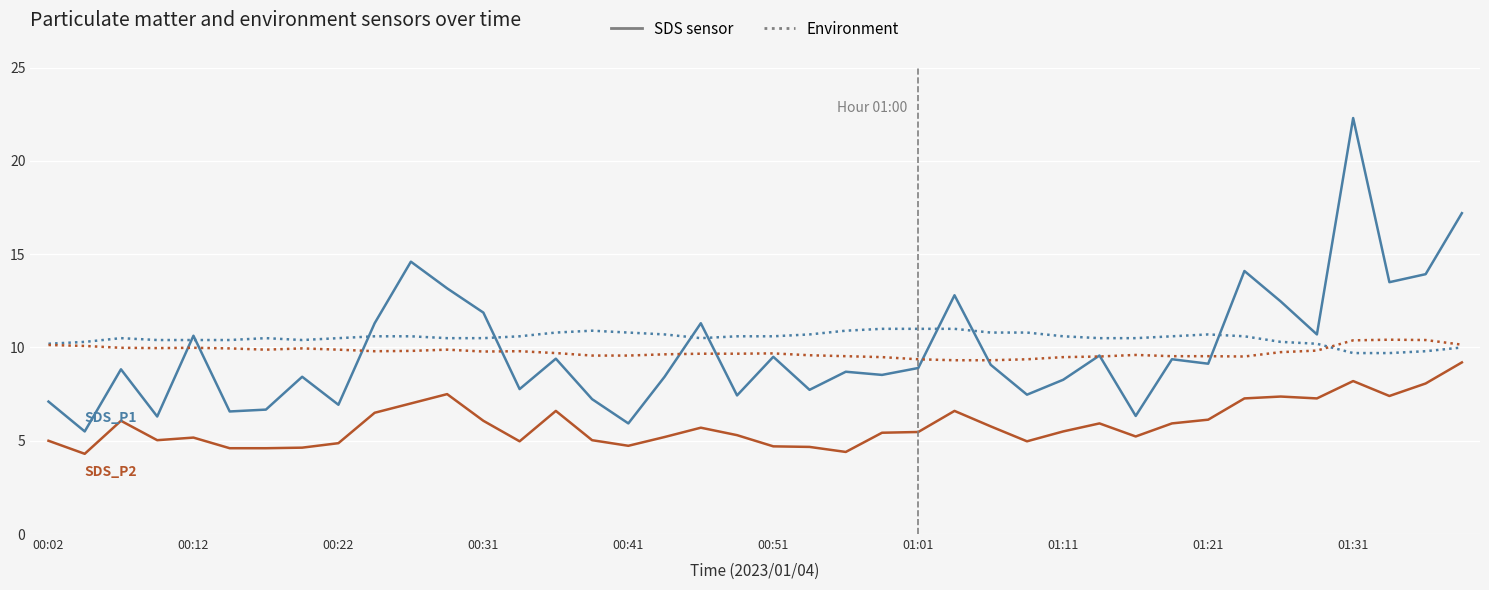

What is the smallest value displayed?

4.3